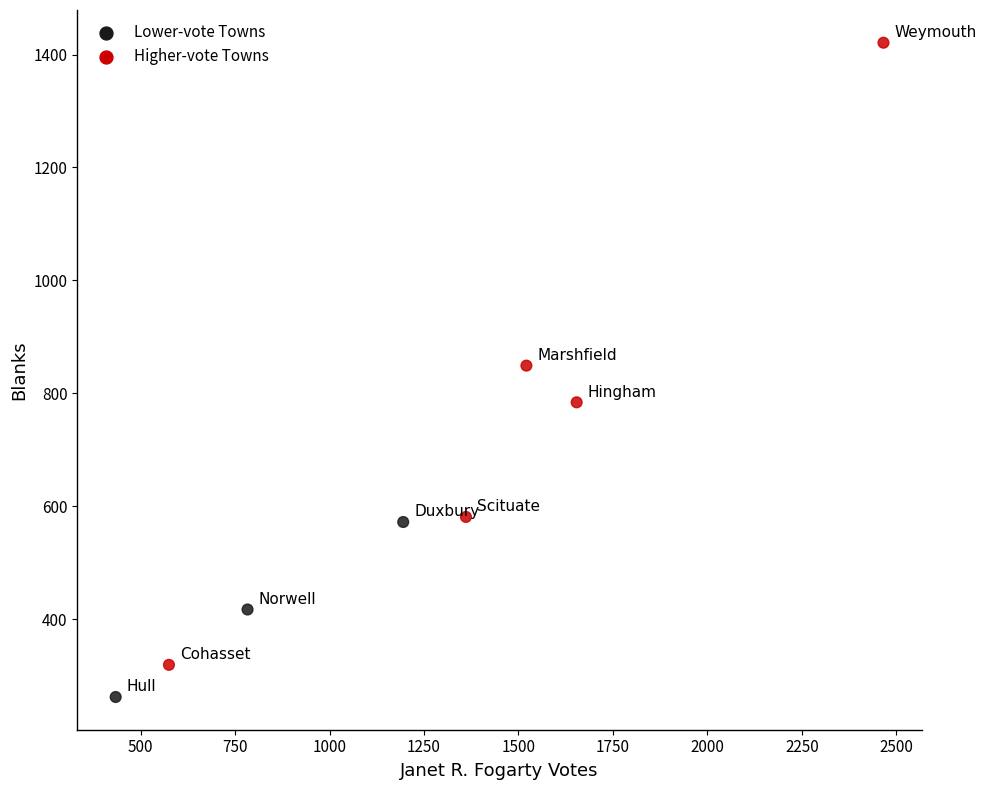

What is the range of Y values (max minus min)?

1159